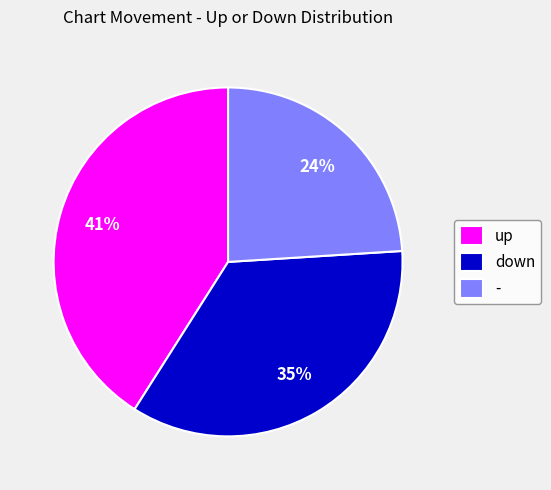

Is it true that up is 32% of the pie?

False